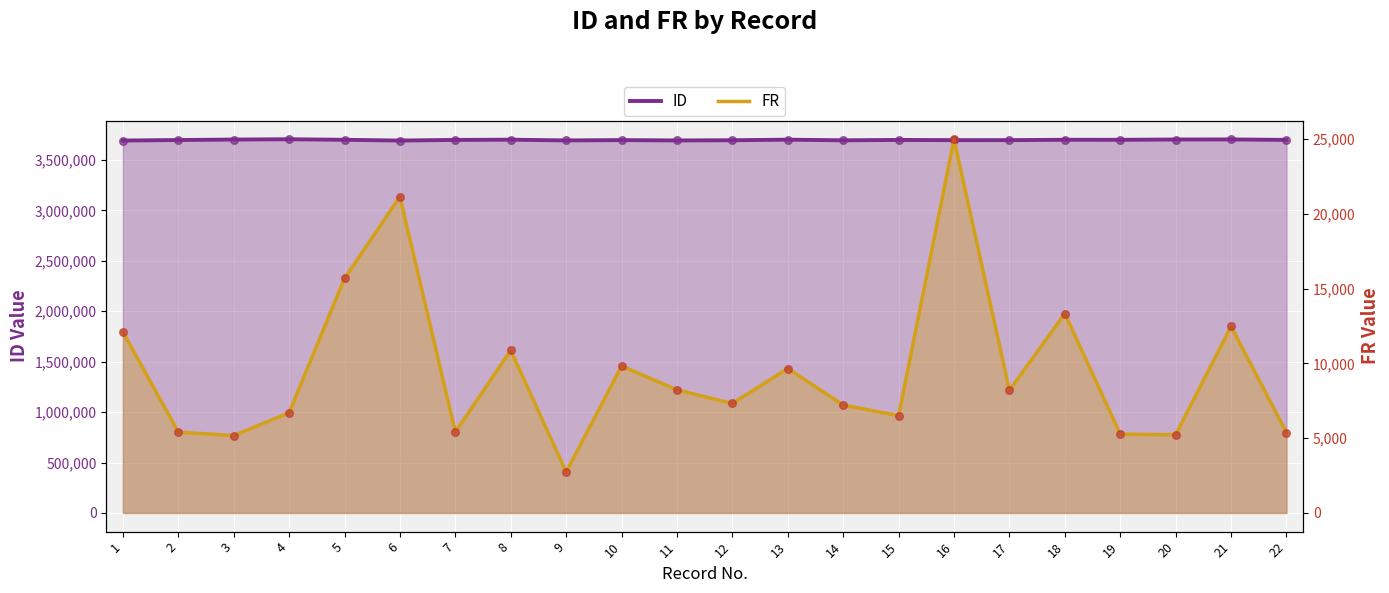

Which series has the largest total across all categories?

ID